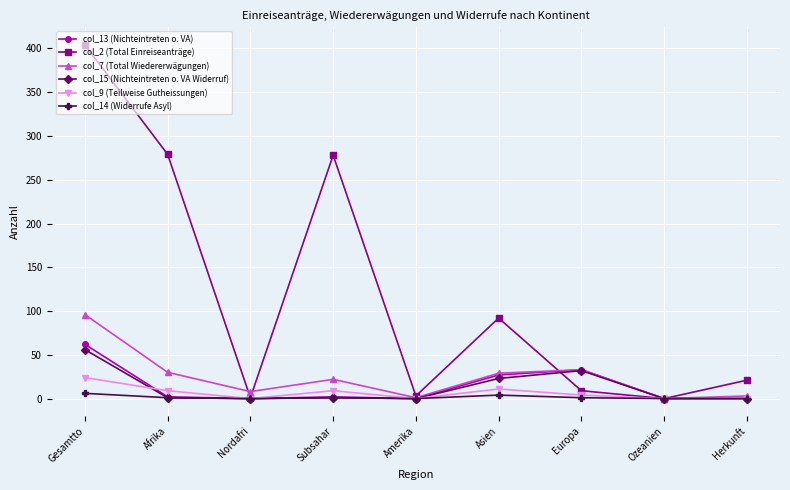

What is the greatest value displayed?

404